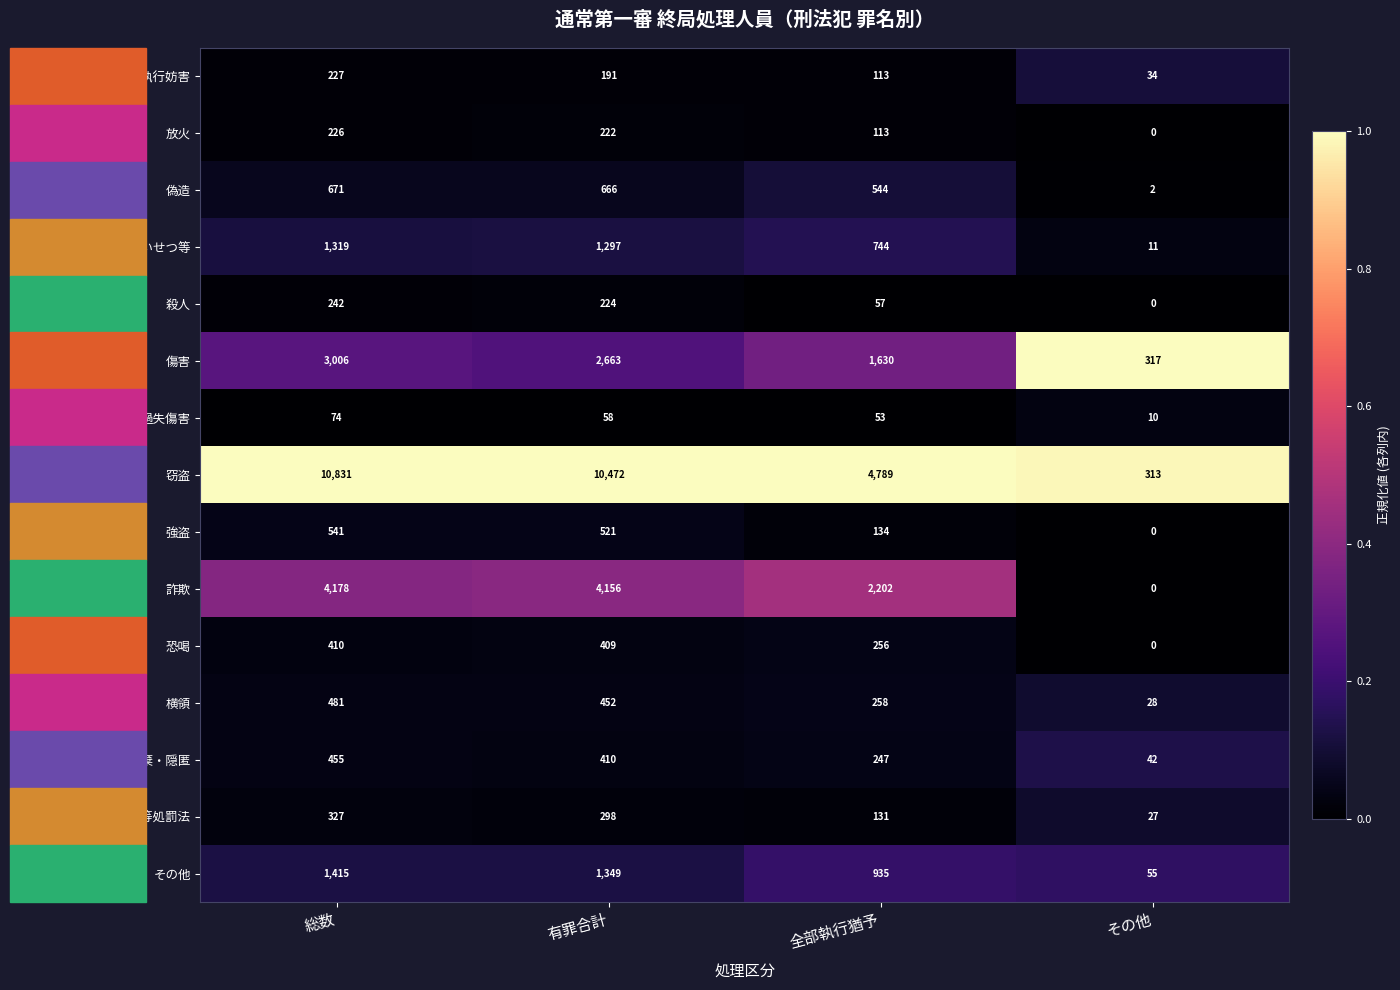

At which label does 過失傷害 first exceed 58?

総数